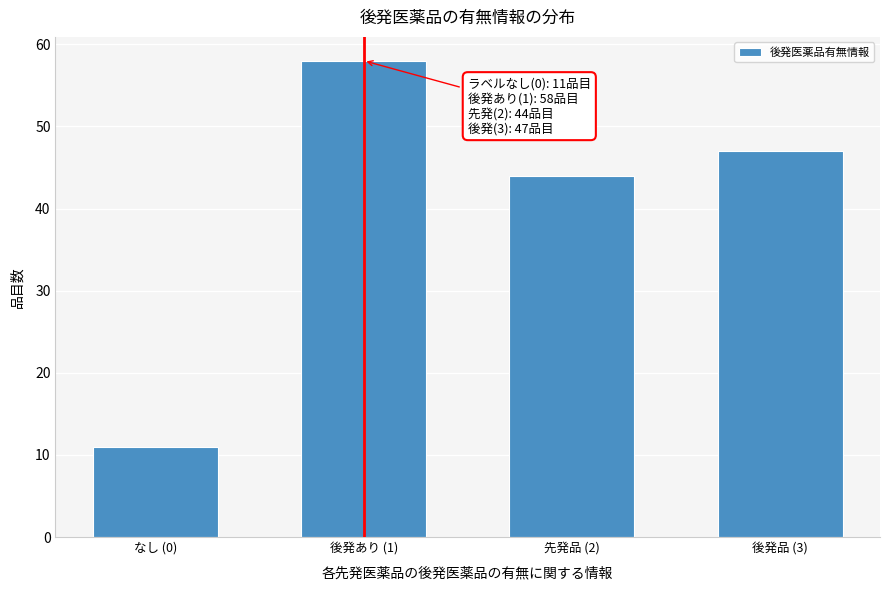

Reading right to left, transcribe all the data shown in this chart.

47	44	58	11